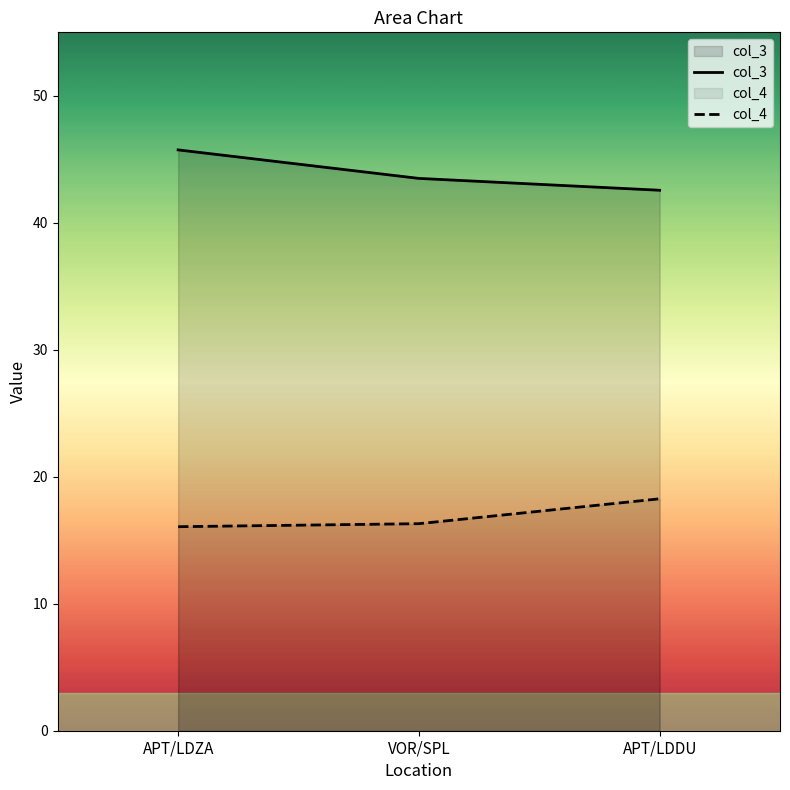

What is the value of the col_4 point at the 2nd from the left?

16.3